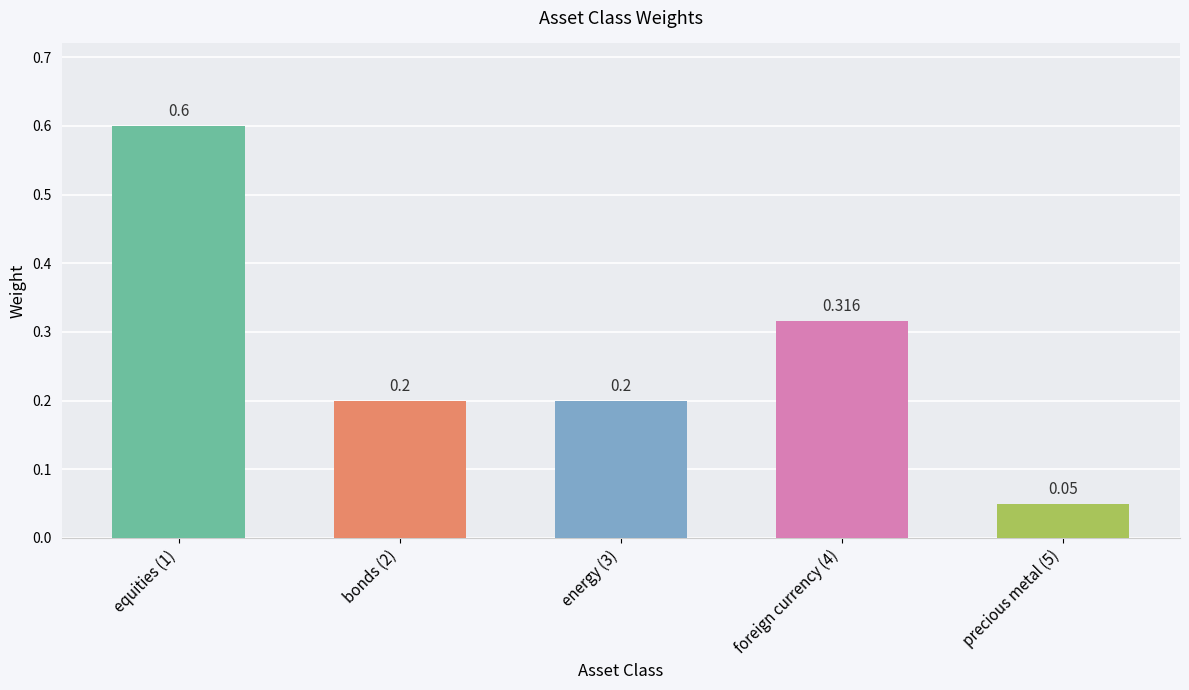

Rank the categories by value from lowest to highest.

precious metal (5), bonds (2), energy (3), foreign currency (4), equities (1)